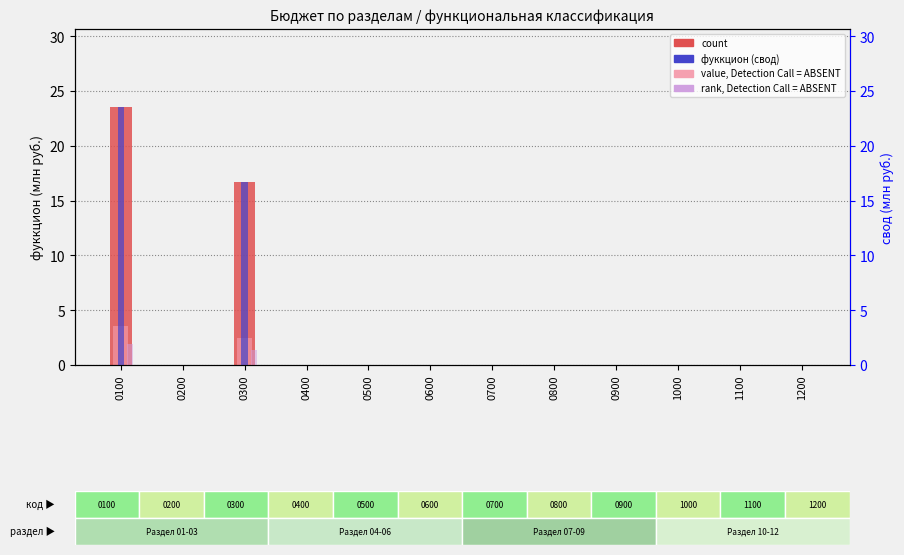

At 0200, list the series in order from largest to smallest.

count, фуккцион (свод), value, Detection Call = ABSENT, rank, Detection Call = ABSENT